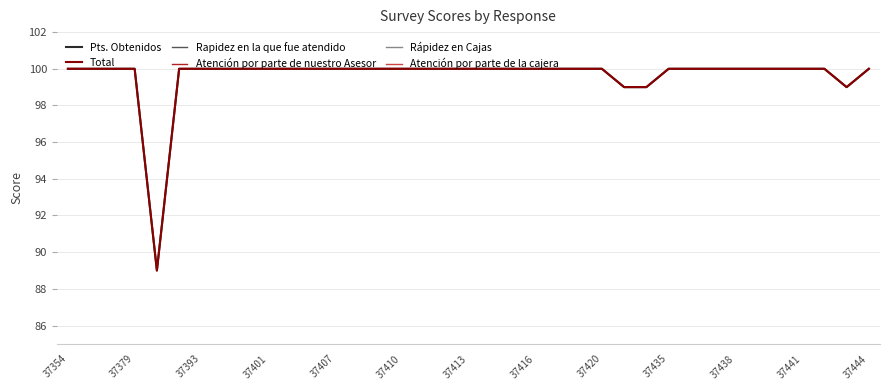

Which category has the lowest value in the Rápidez en Cajas series?

37354